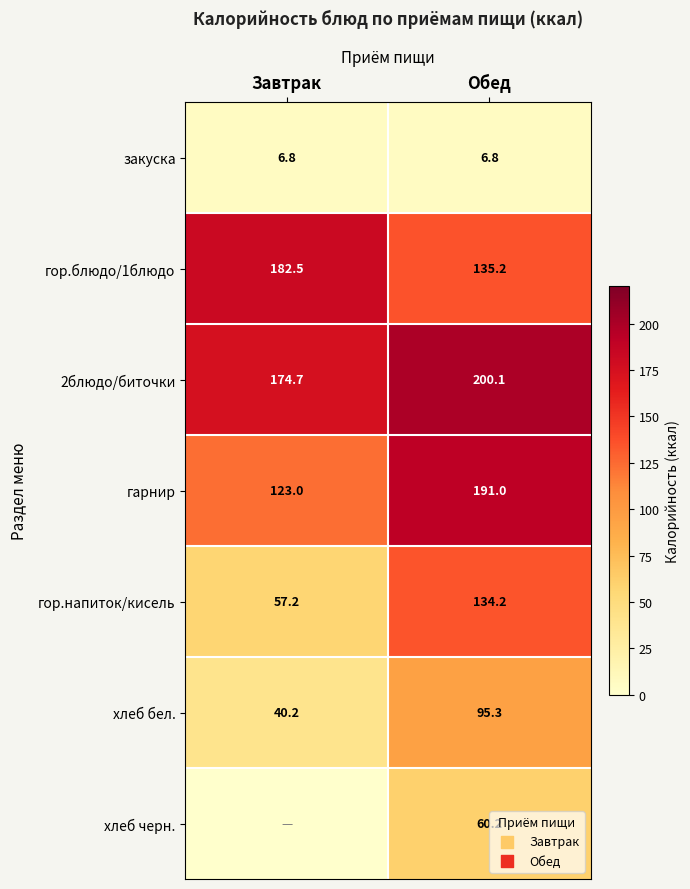

At which category is the sum across all series the highest?

Обед